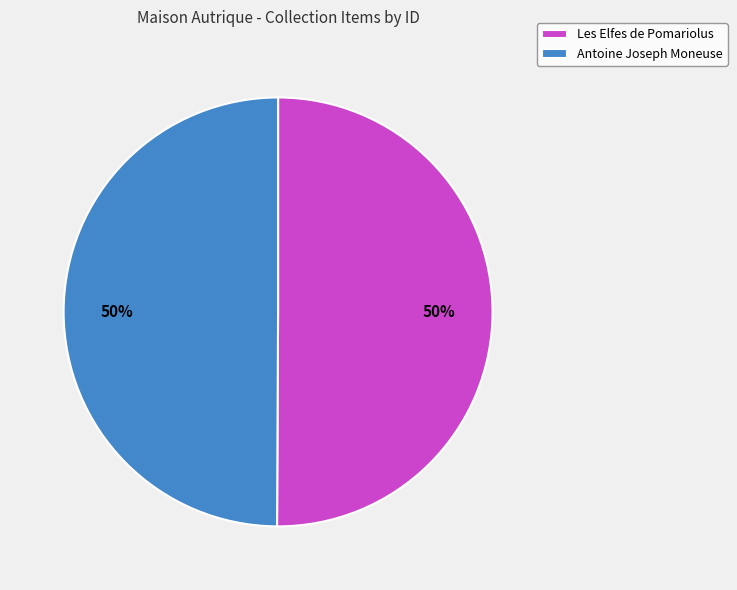

Is the sum of Antoine Joseph Moneuse and Les Elfes de Pomariolus greater than half?

Yes